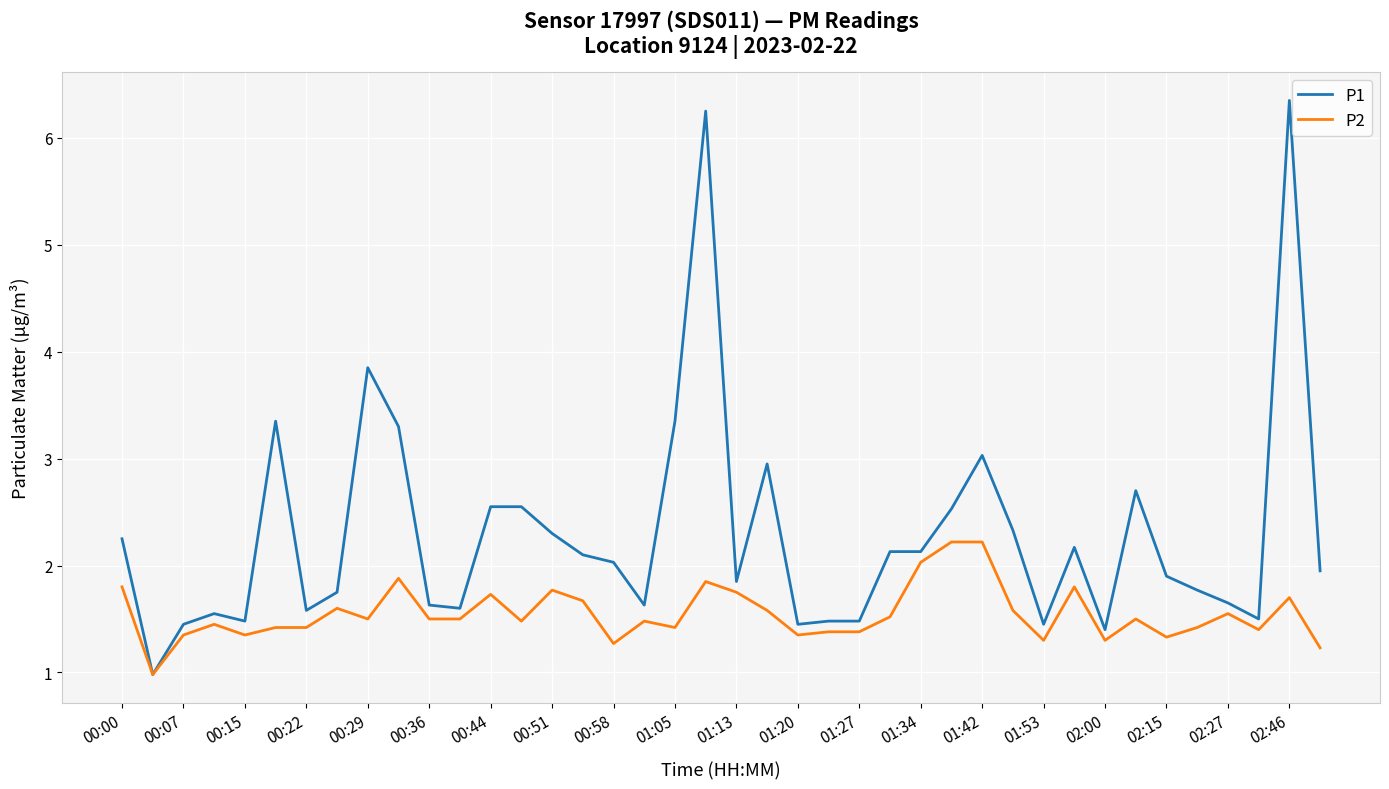

Which series has the largest range (max minus min)?

P1